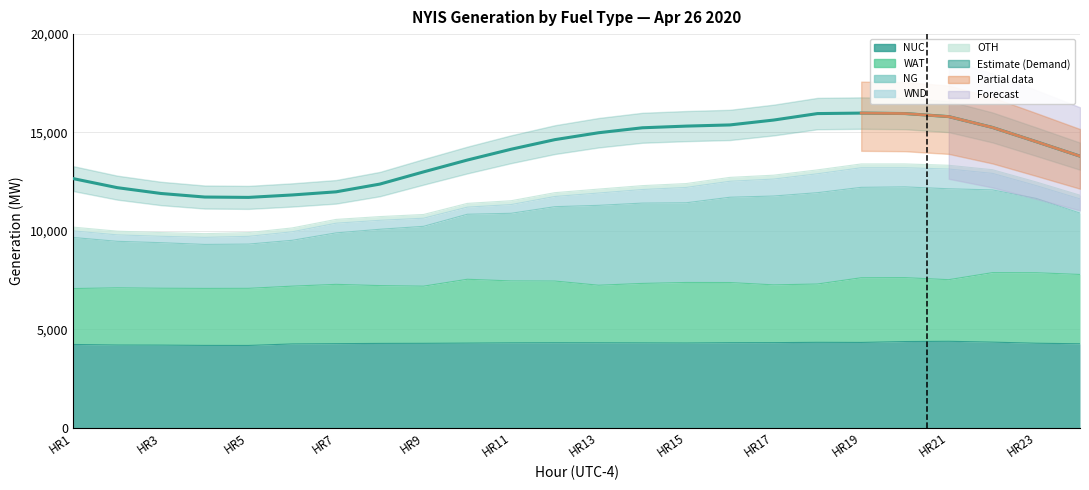

Reading left to right, what are all the values shown in this chart?

12651	12194	11898	11717	11699	11823	11982	12375	12996	13598	14147	14635	14986	15238	15323	15383	15631	15960	15985	15962	15806	15255	14532	13795